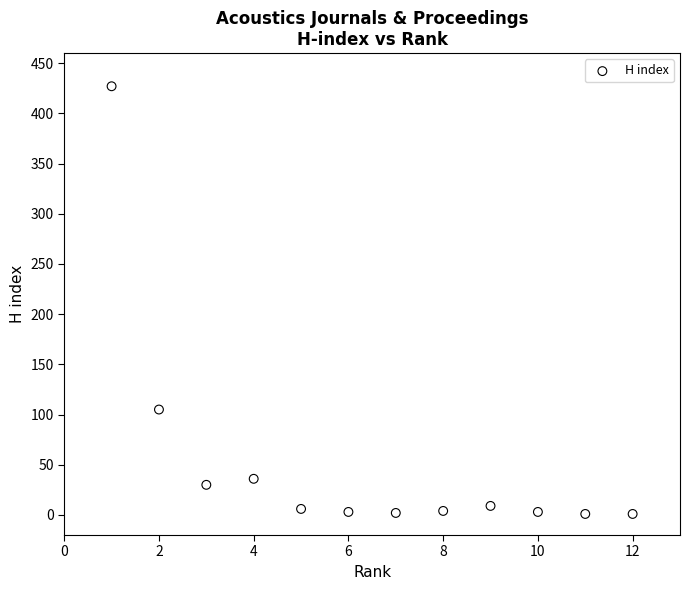

What is the range of Y values (max minus min)?

426